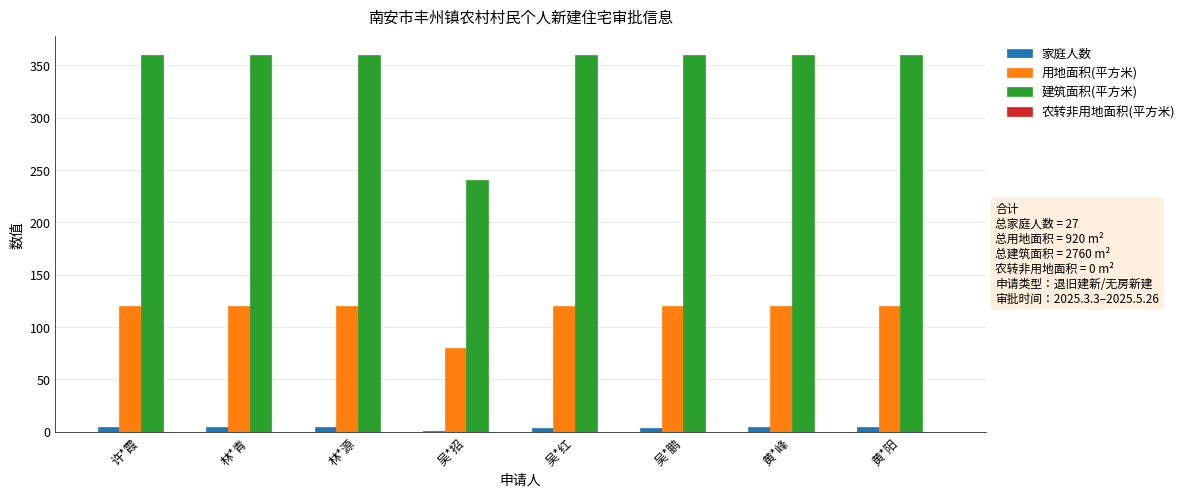

How many 家庭人数 values are between 3 and 4?

7